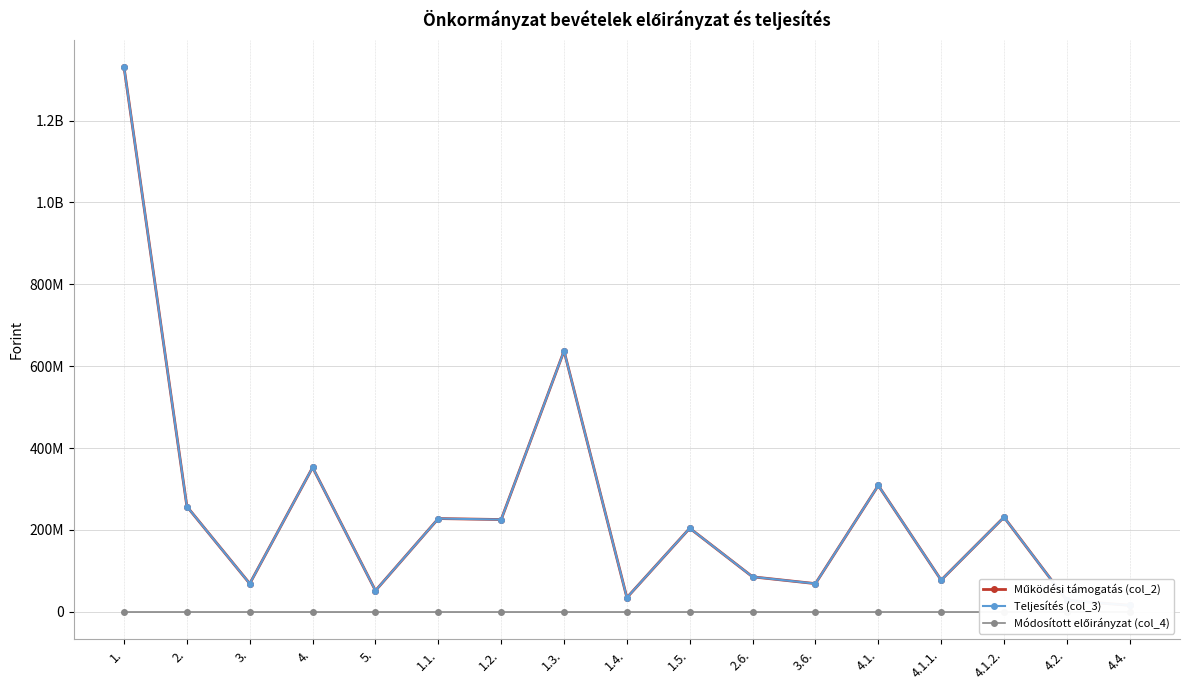

How many series are shown in this chart?

3